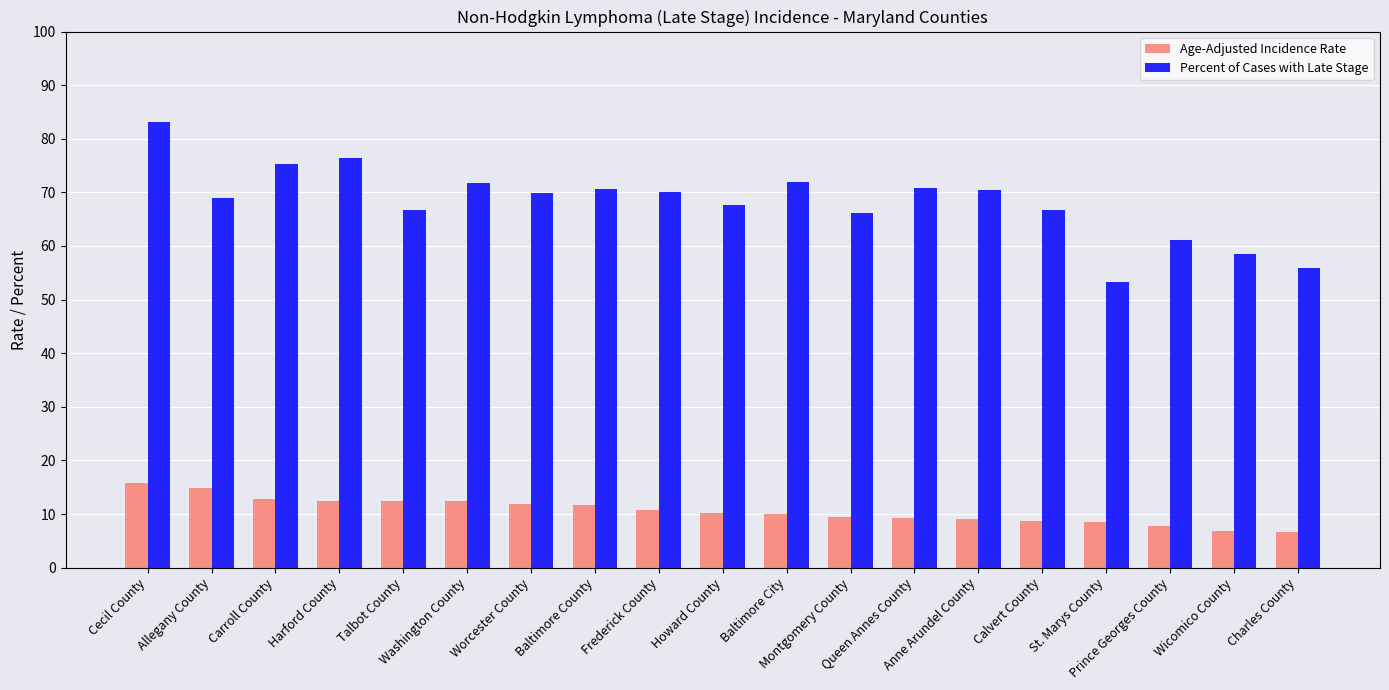

Is it true that Age-Adjusted Incidence Rate equals 11.3 at Charles County?

False